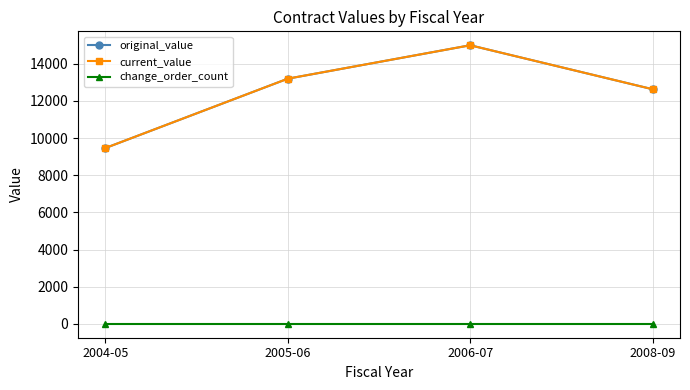

How many lines are shown in the chart?

3